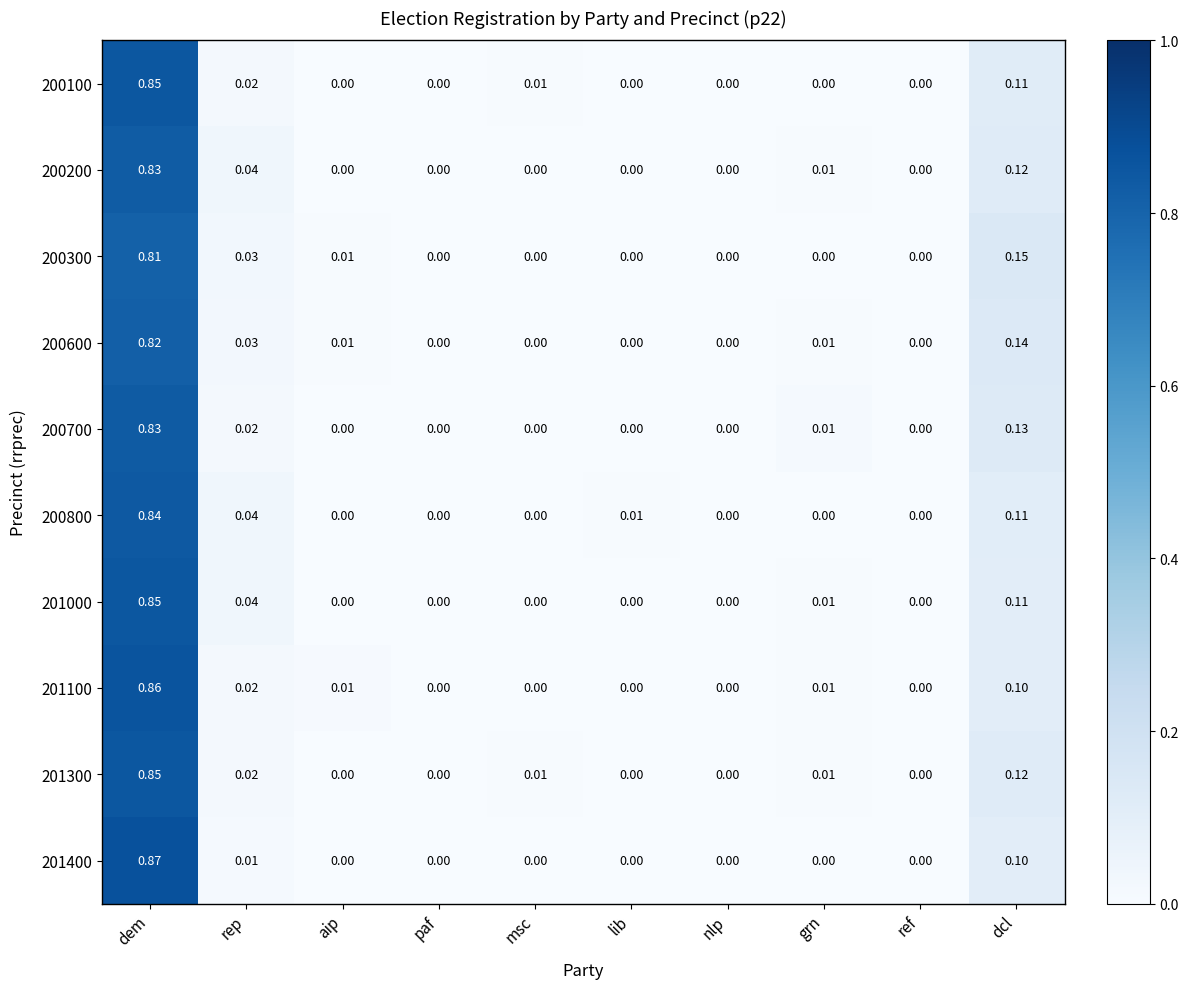

Which series has the widest spread of values?

201400